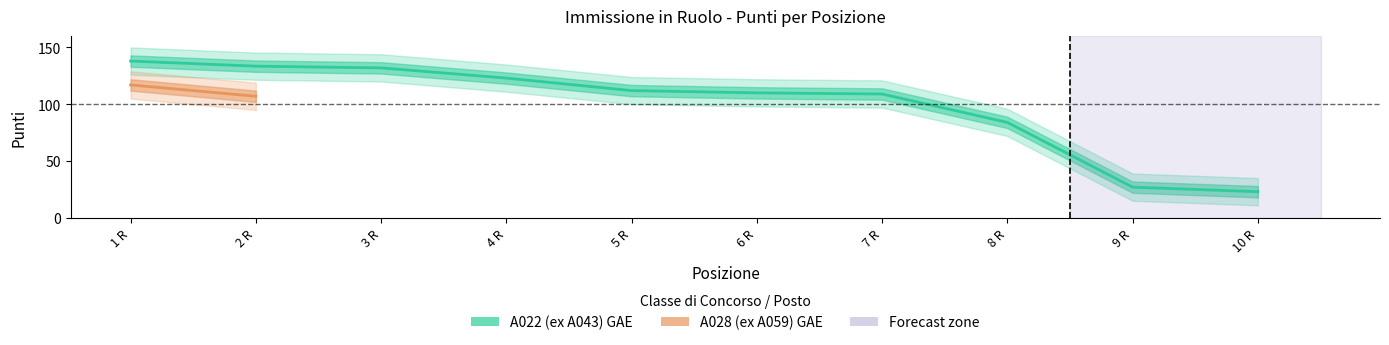

The value at 5 R is 154.4. True or false?

False